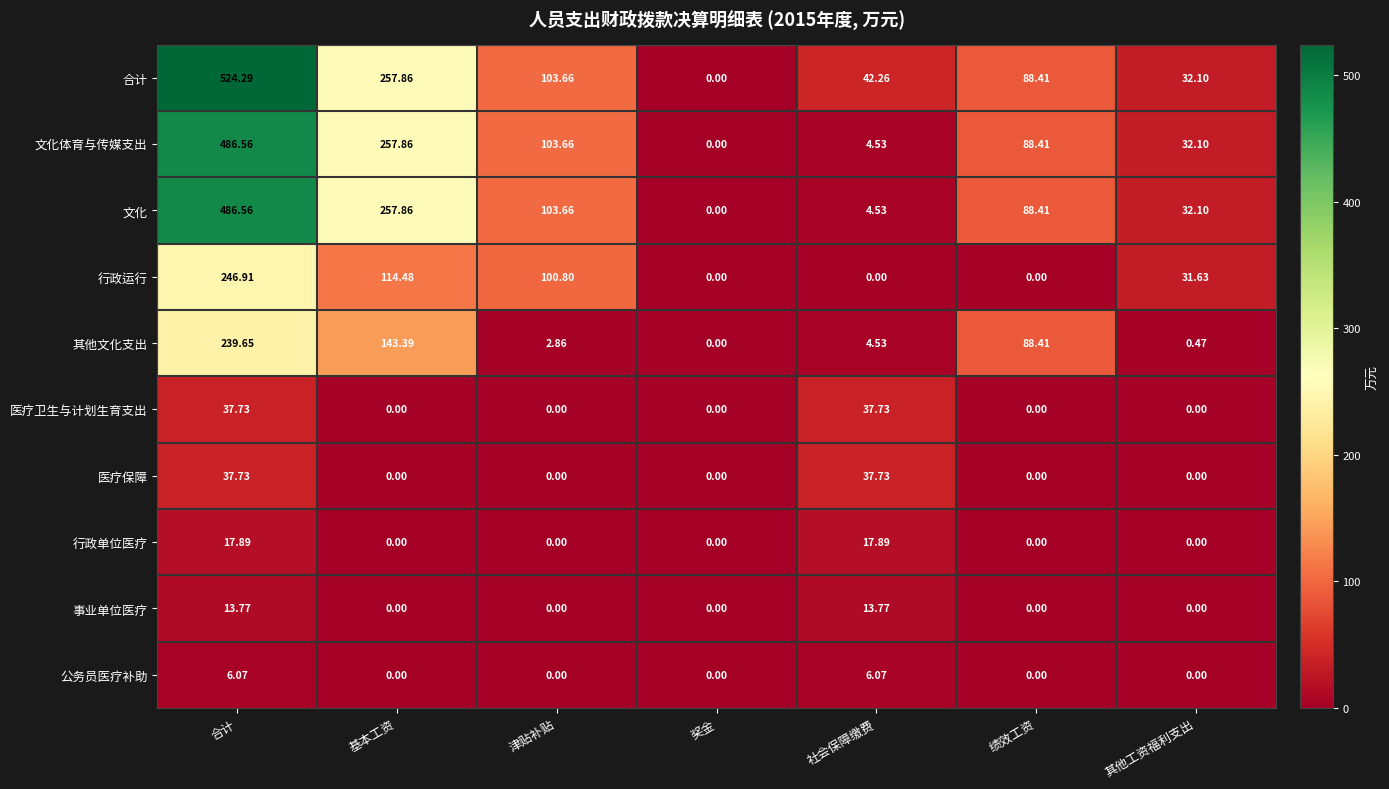

List the labels in order of 合计 value, largest first.

合计, 基本工资, 津贴补贴, 绩效工资, 社会保障缴费, 其他工资福利支出, 奖金